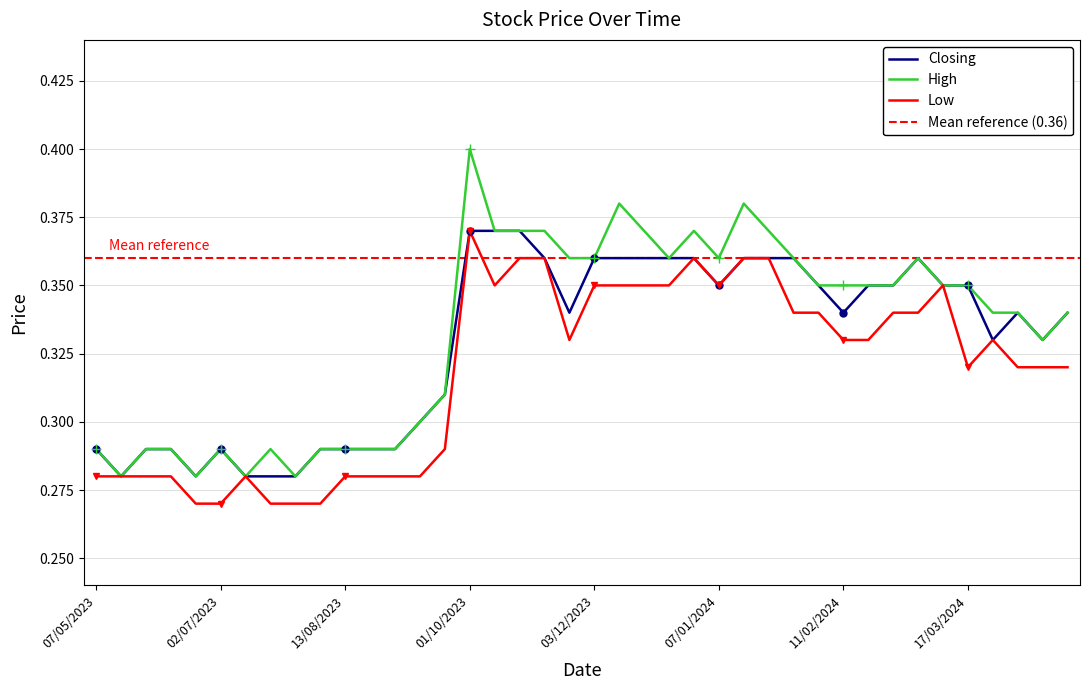

Reading left to right, list all the values displayed in this chart.

Closing: 21/04/2024=0.3	14/04/2024=0.3	07/04/2024=0.3	31/03/2024=0.3	17/03/2024=0.3	10/03/2024=0.3	03/03/2024=0.4	25/02/2024=0.3	18/02/2024=0.3	11/02/2024=0.3	04/02/2024=0.3	28/01/2024=0.4	21/01/2024=0.4	14/01/2024=0.4	07/01/2024=0.3	31/12/2023=0.4	24/12/2023=0.4	17/12/2023=0.4	10/12/2023=0.4	03/12/2023=0.4	26/11/2023=0.3	19/11/2023=0.4	15/10/2023=0.4	08/10/2023=0.4	01/10/2023=0.4	17/09/2023=0.3	10/09/2023=0.3	03/09/2023=0.3	27/08/2023=0.3	13/08/2023=0.3	06/08/2023=0.3	30/07/2023=0.3	23/07/2023=0.3	16/07/2023=0.3	02/07/2023=0.3	18/06/2023=0.3	11/06/2023=0.3	04/06/2023=0.3	21/05/2023=0.3	07/05/2023=0.3
High: 21/04/2024=0.3	14/04/2024=0.3	07/04/2024=0.3	31/03/2024=0.3	17/03/2024=0.3	10/03/2024=0.3	03/03/2024=0.4	25/02/2024=0.3	18/02/2024=0.3	11/02/2024=0.3	04/02/2024=0.3	28/01/2024=0.4	21/01/2024=0.4	14/01/2024=0.4	07/01/2024=0.4	31/12/2023=0.4	24/12/2023=0.4	17/12/2023=0.4	10/12/2023=0.4	03/12/2023=0.4	26/11/2023=0.4	19/11/2023=0.4	15/10/2023=0.4	08/10/2023=0.4	01/10/2023=0.4	17/09/2023=0.3	10/09/2023=0.3	03/09/2023=0.3	27/08/2023=0.3	13/08/2023=0.3	06/08/2023=0.3	30/07/2023=0.3	23/07/2023=0.3	16/07/2023=0.3	02/07/2023=0.3	18/06/2023=0.3	11/06/2023=0.3	04/06/2023=0.3	21/05/2023=0.3	07/05/2023=0.3
Low: 21/04/2024=0.3	14/04/2024=0.3	07/04/2024=0.3	31/03/2024=0.3	17/03/2024=0.3	10/03/2024=0.3	03/03/2024=0.3	25/02/2024=0.3	18/02/2024=0.3	11/02/2024=0.3	04/02/2024=0.3	28/01/2024=0.3	21/01/2024=0.4	14/01/2024=0.4	07/01/2024=0.3	31/12/2023=0.4	24/12/2023=0.3	17/12/2023=0.3	10/12/2023=0.3	03/12/2023=0.3	26/11/2023=0.3	19/11/2023=0.4	15/10/2023=0.4	08/10/2023=0.3	01/10/2023=0.4	17/09/2023=0.3	10/09/2023=0.3	03/09/2023=0.3	27/08/2023=0.3	13/08/2023=0.3	06/08/2023=0.3	30/07/2023=0.3	23/07/2023=0.3	16/07/2023=0.3	02/07/2023=0.3	18/06/2023=0.3	11/06/2023=0.3	04/06/2023=0.3	21/05/2023=0.3	07/05/2023=0.3